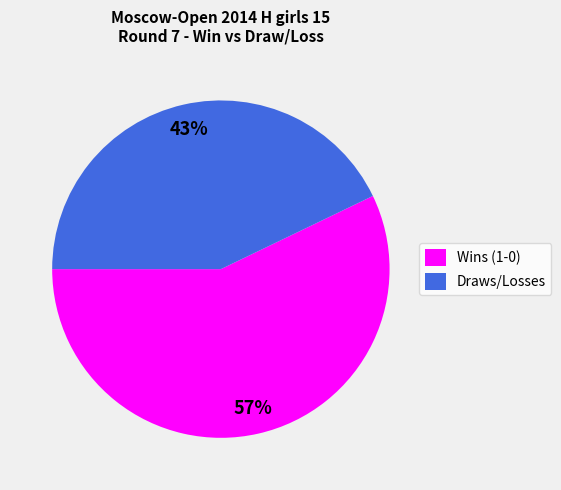

Is there a majority slice in this chart?

Yes